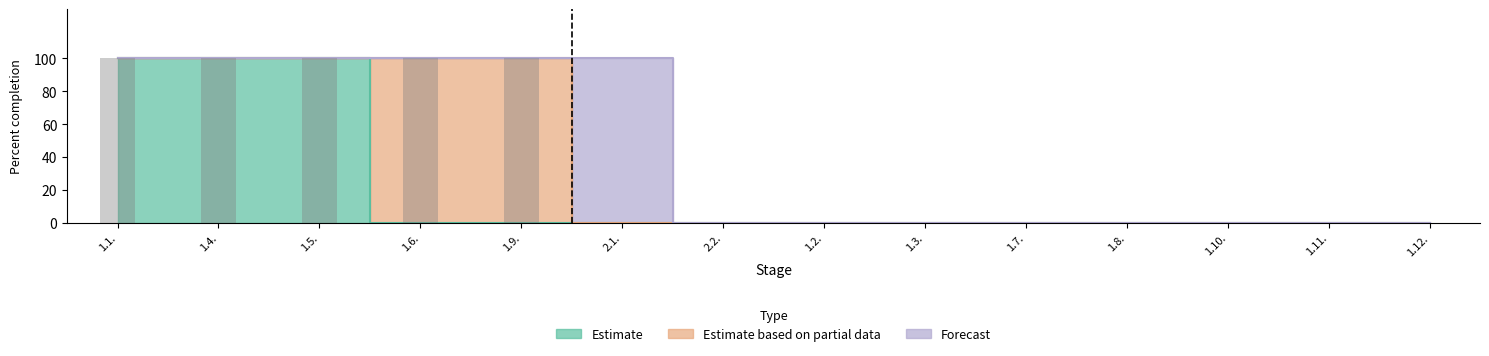

How many bars are there in total?

14